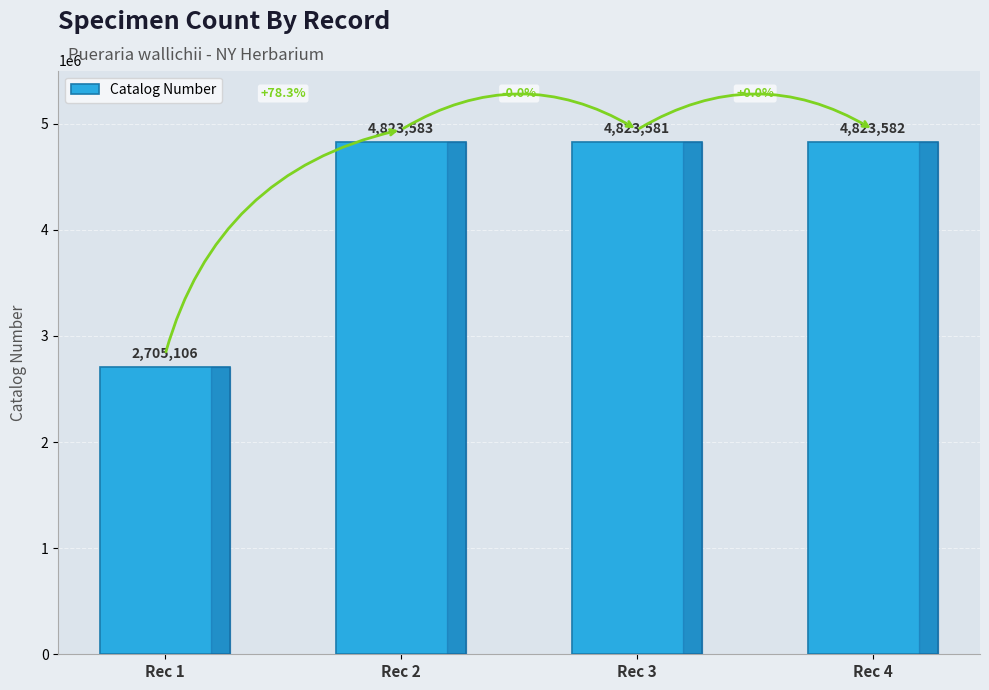

True or false: the data shows 3128086 at Rec 4.

False